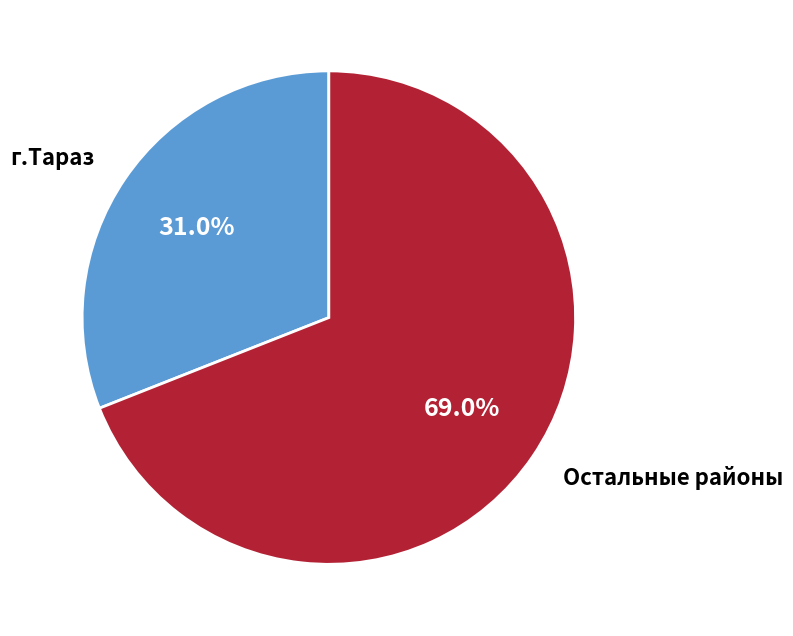

Is there any slice that represents more than half of the pie?

Yes